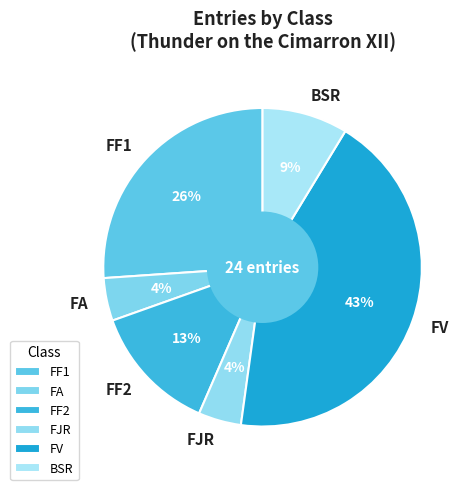

Is it true that FJR is 11% of the pie?

False